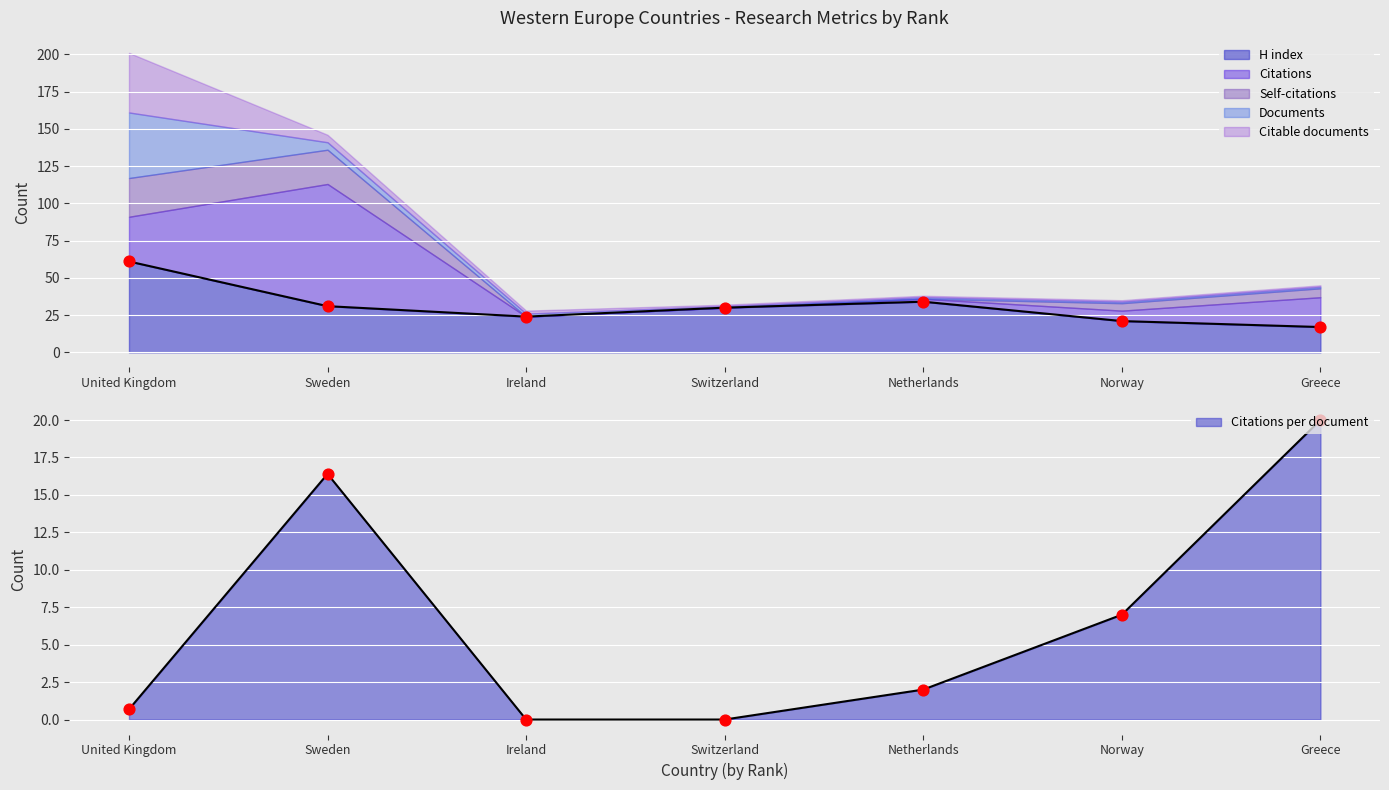

What is the approximate value of H index at Netherlands?

34